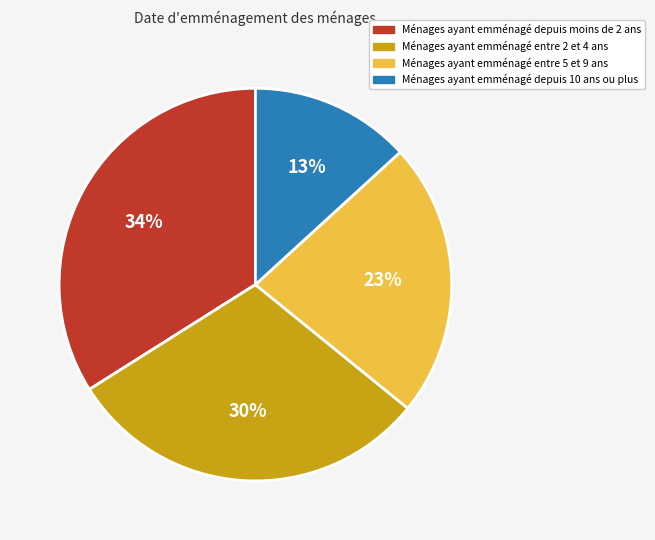

Is there a majority slice in this chart?

No